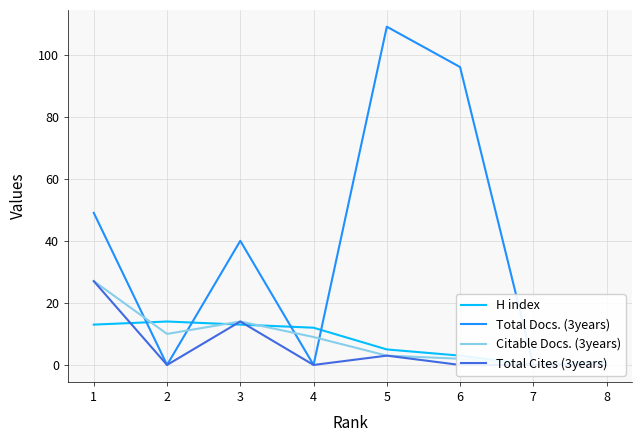

Count the number of data series in this chart.

4